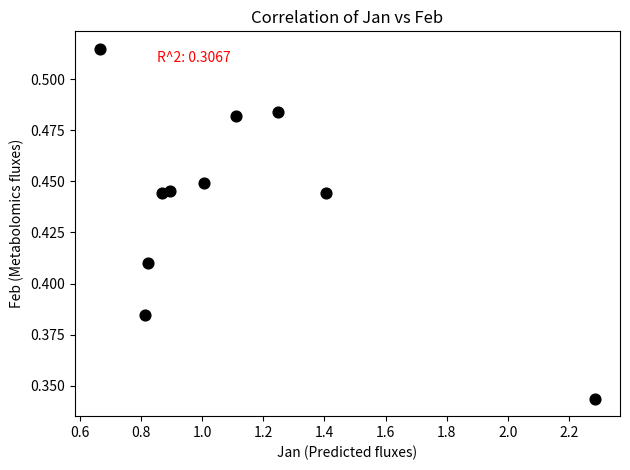

What is the range of X values (max minus min)?

1.6